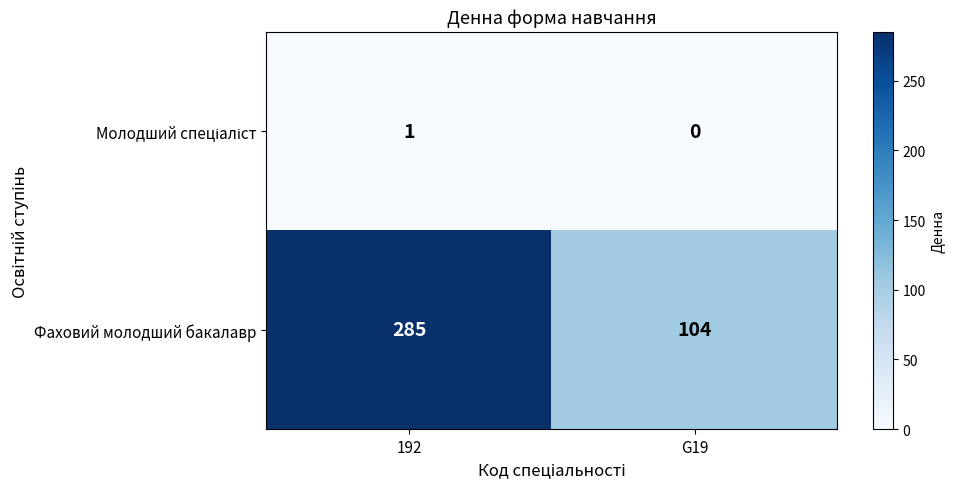

What value does the Фаховий молодший бакалавр series have at G19, to the nearest 50?

100